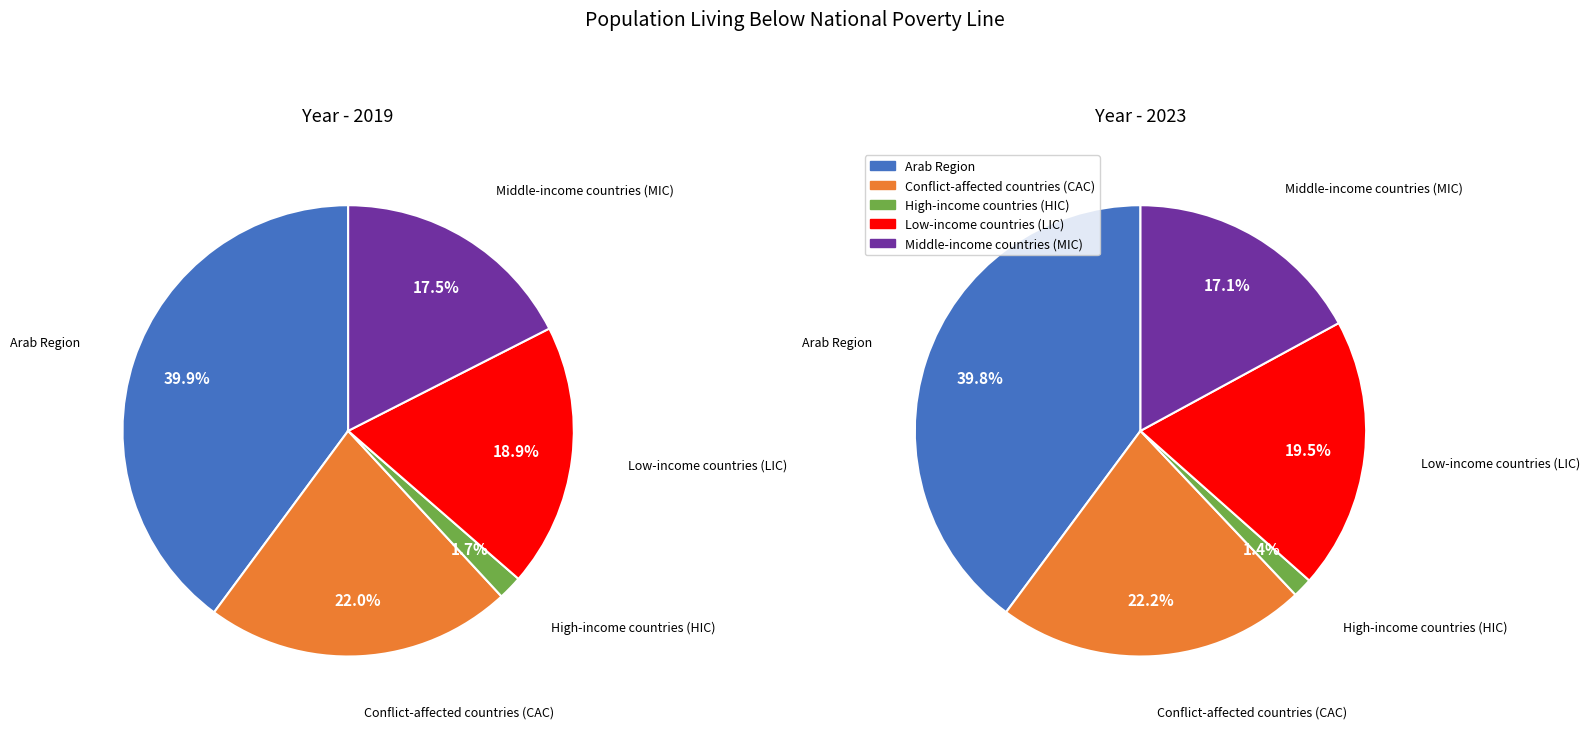

To the nearest percent, what is the difference between the largest and smallest slice percentages?

38%